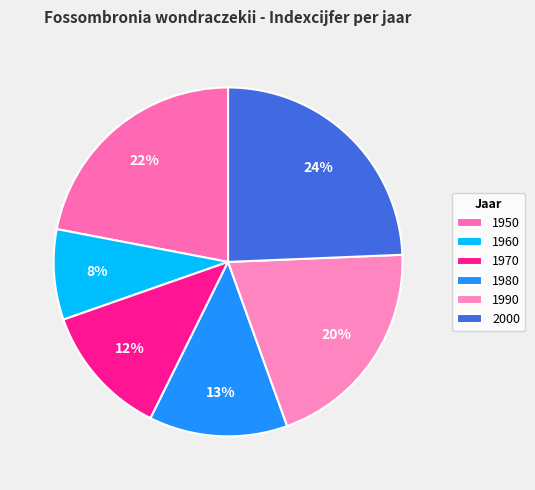

To the nearest percent, what is the difference between the 1960 and 2000 slice percentages?

16%